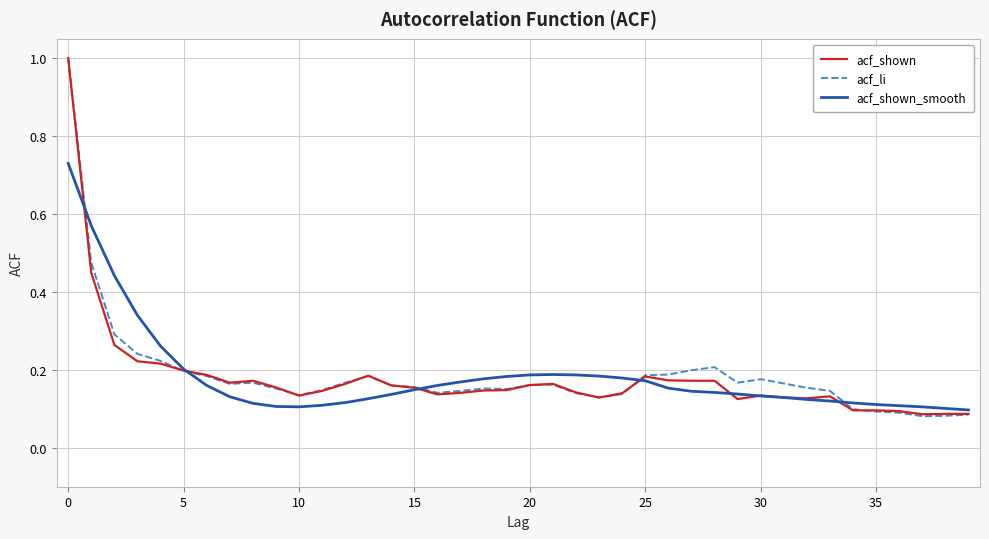

What is the greatest value displayed?

1.0